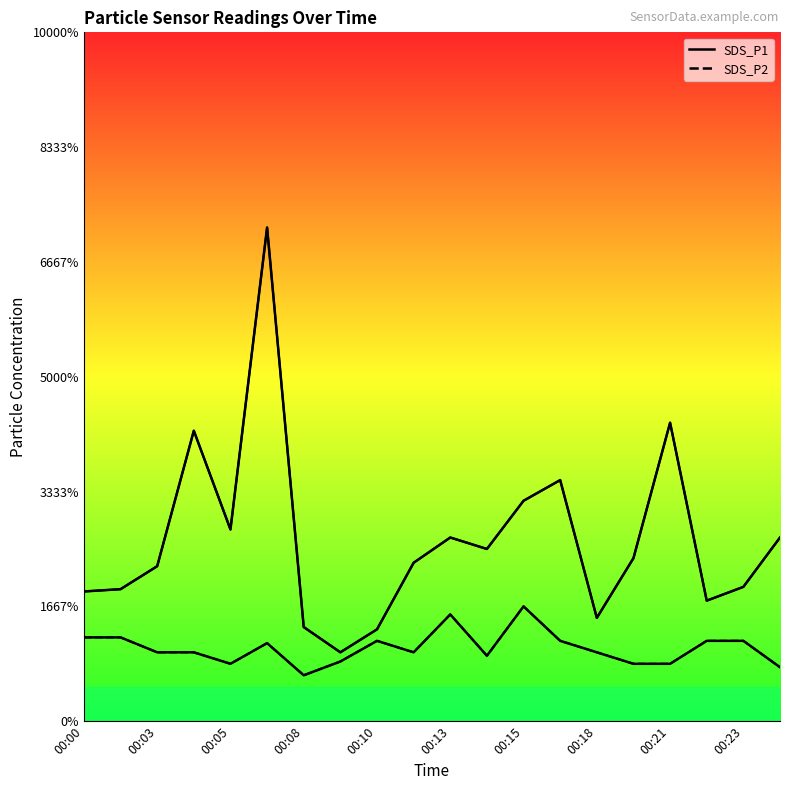

What are all the series names shown in the legend?

SDS_P1, SDS_P2